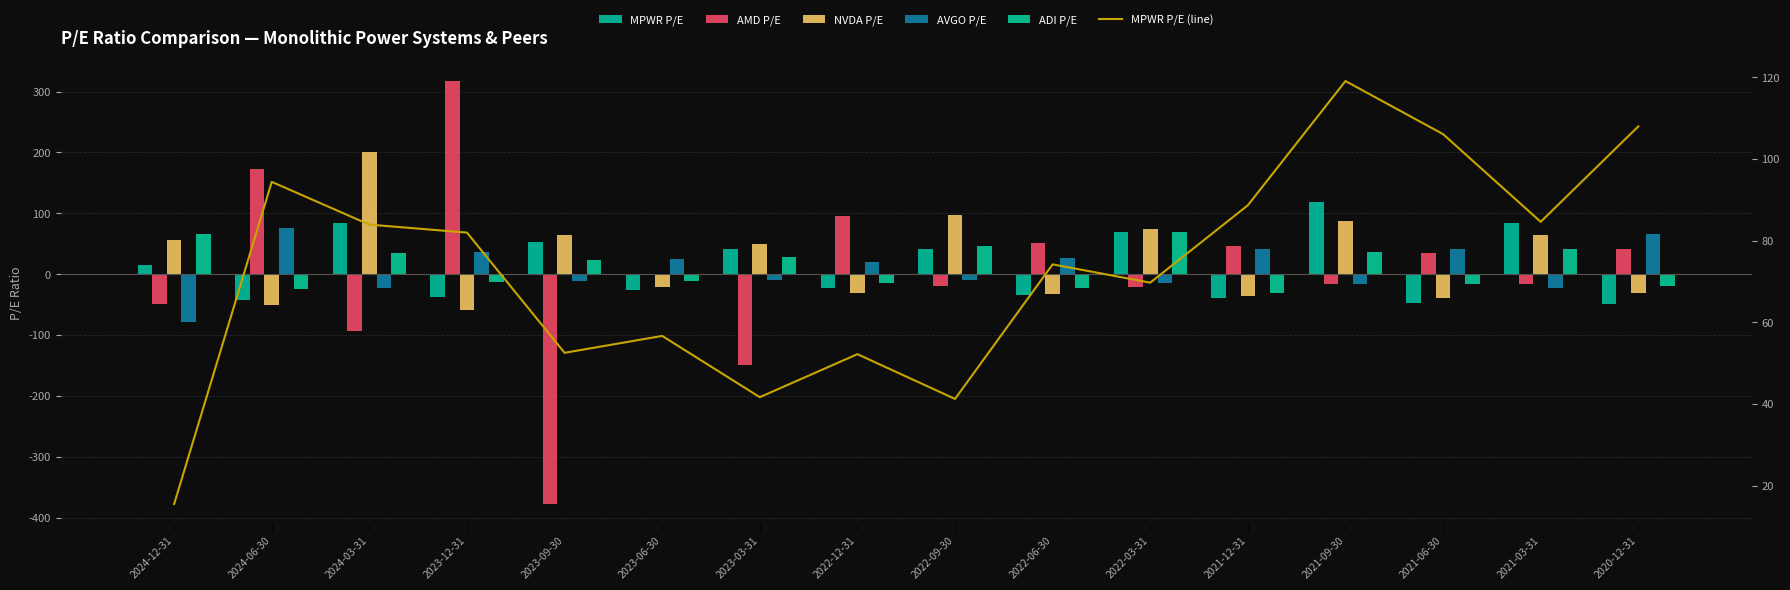

True or false: NVDA P/E has a value of 49.7 at 2023-03-31.

True